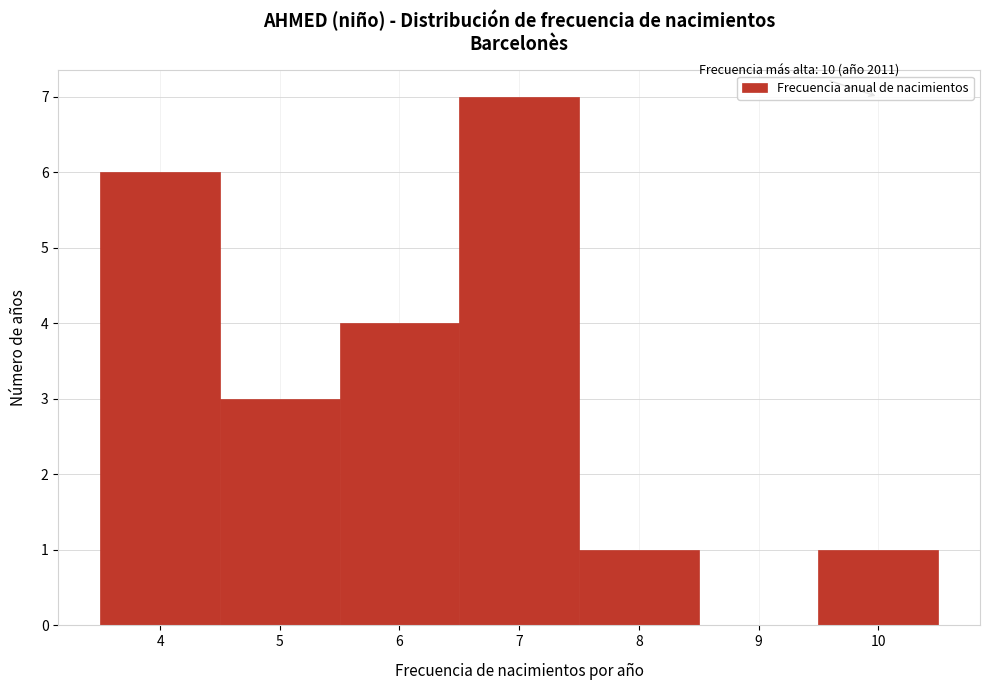

Over which range of the x-axis is the bar tallest?

6.5 to 7.5